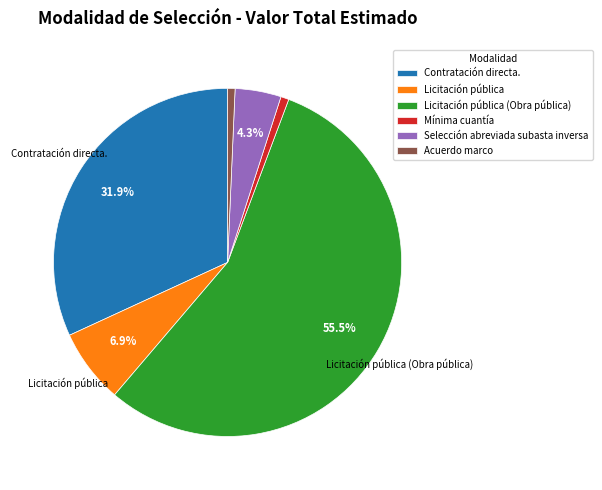

Is there a majority slice in this chart?

Yes